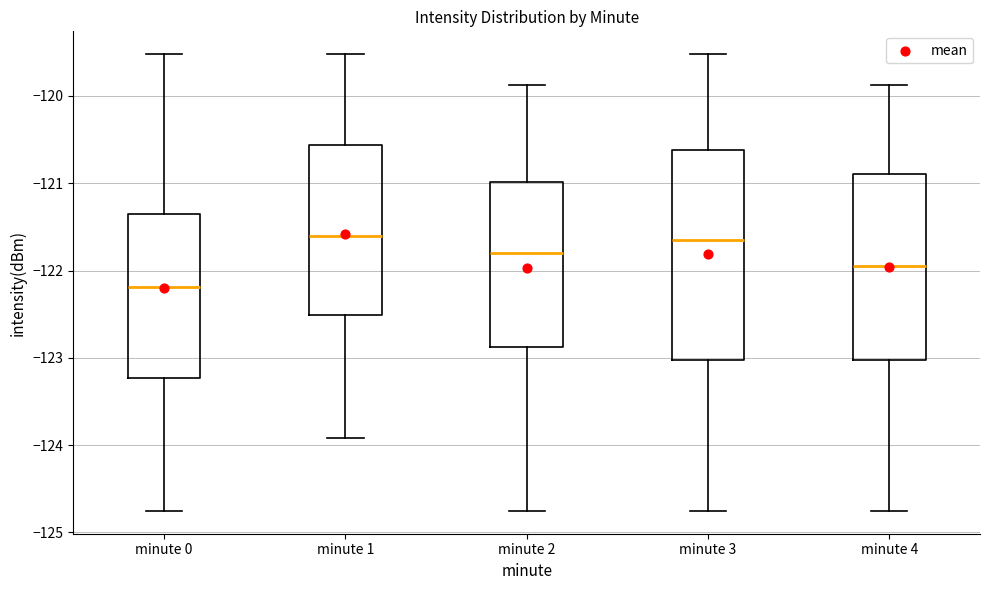

Which box has the lowest median line?

minute 0